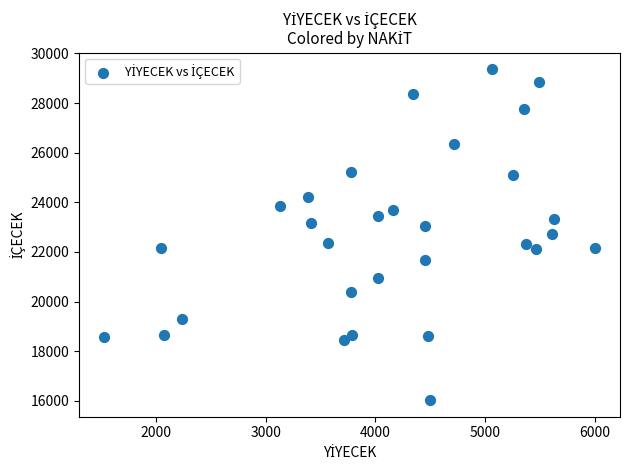

What is the range of X values (max minus min)?

4486.8